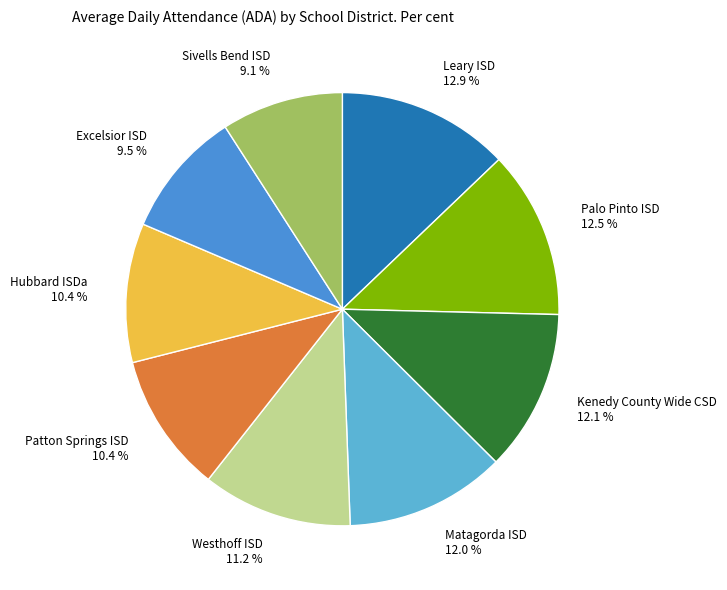

To the nearest percent, what is the difference between the largest and smallest slice percentages?

4%